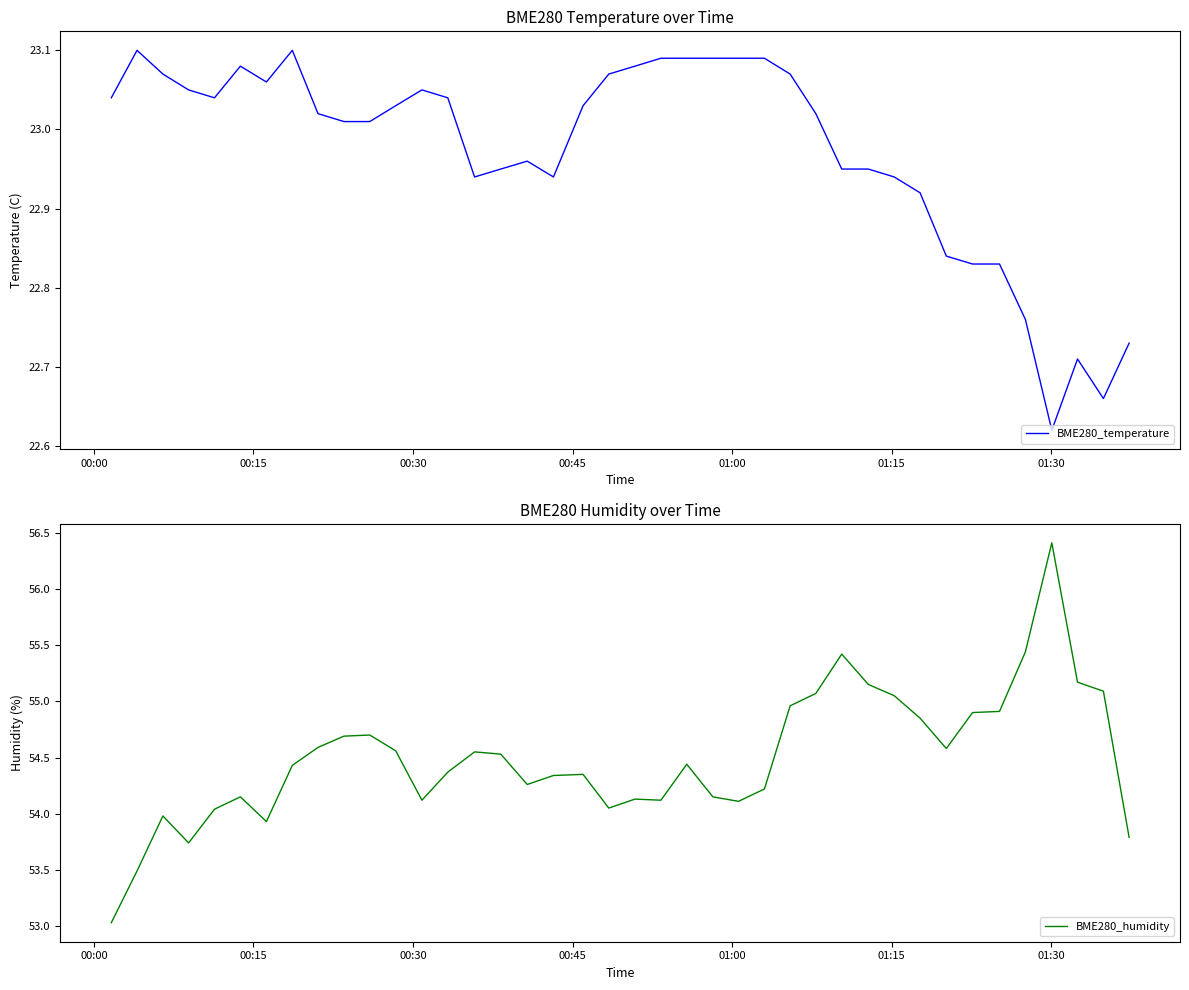

Which series has the largest total across all categories?

BME280_humidity